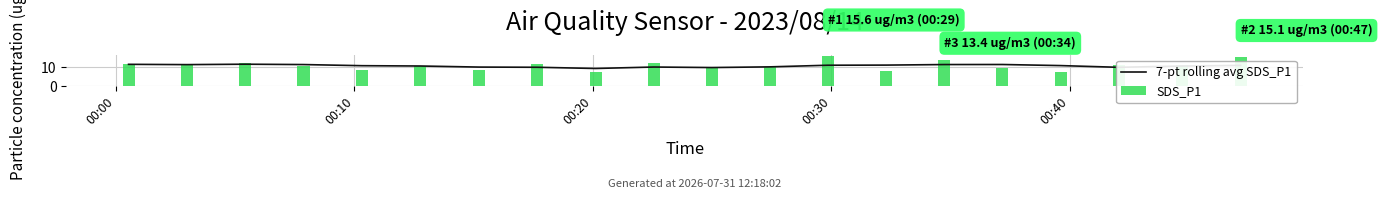

What position from the left is 00:30?

4